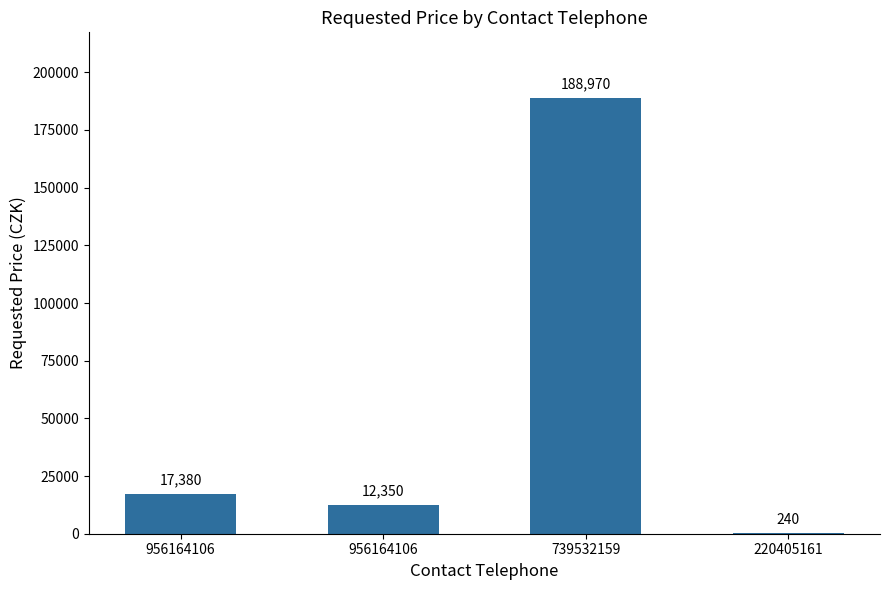

How many distinct data groups are displayed?

1